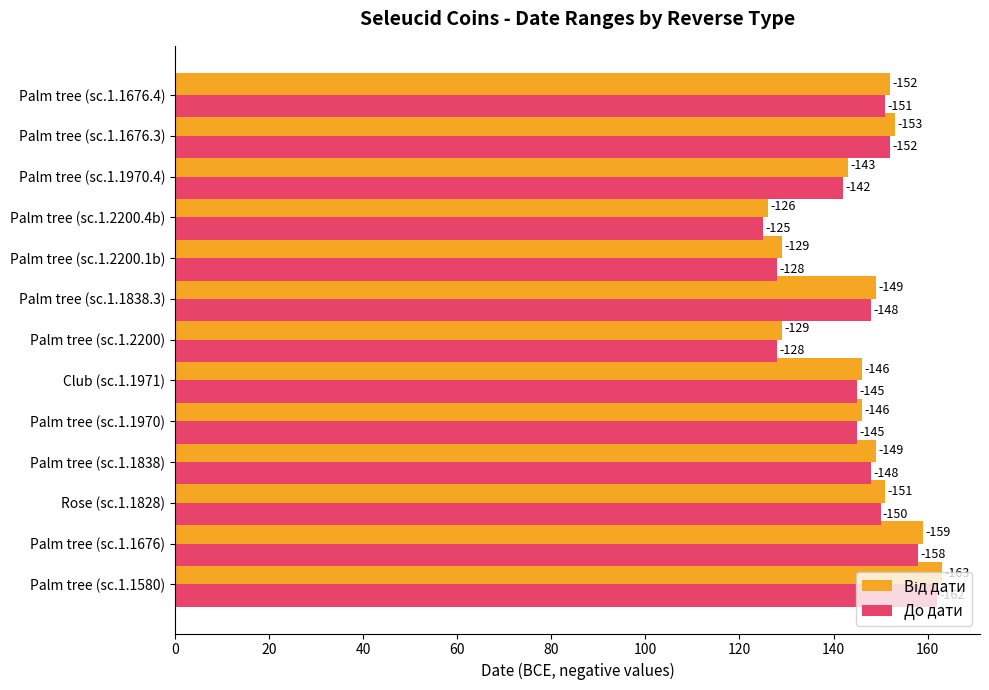

What is the sum of all До дати values?

1882